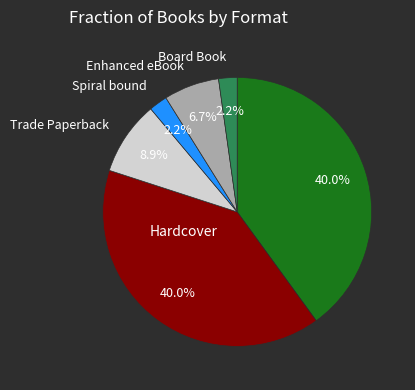

Does any single category account for the majority?

No